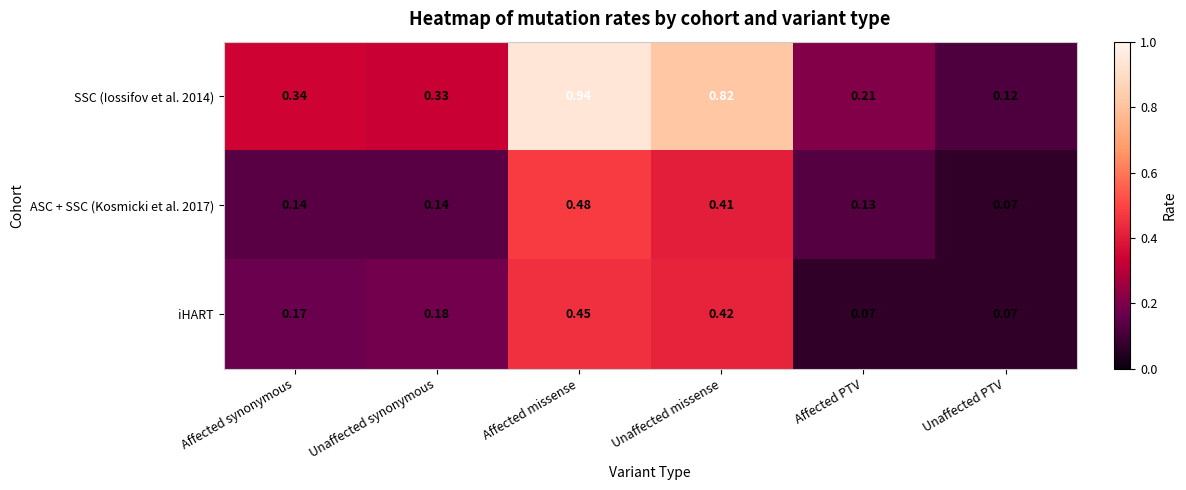

Where is SSC (Iossifov et al. 2014) nearest to the value 0?

Unaffected PTV